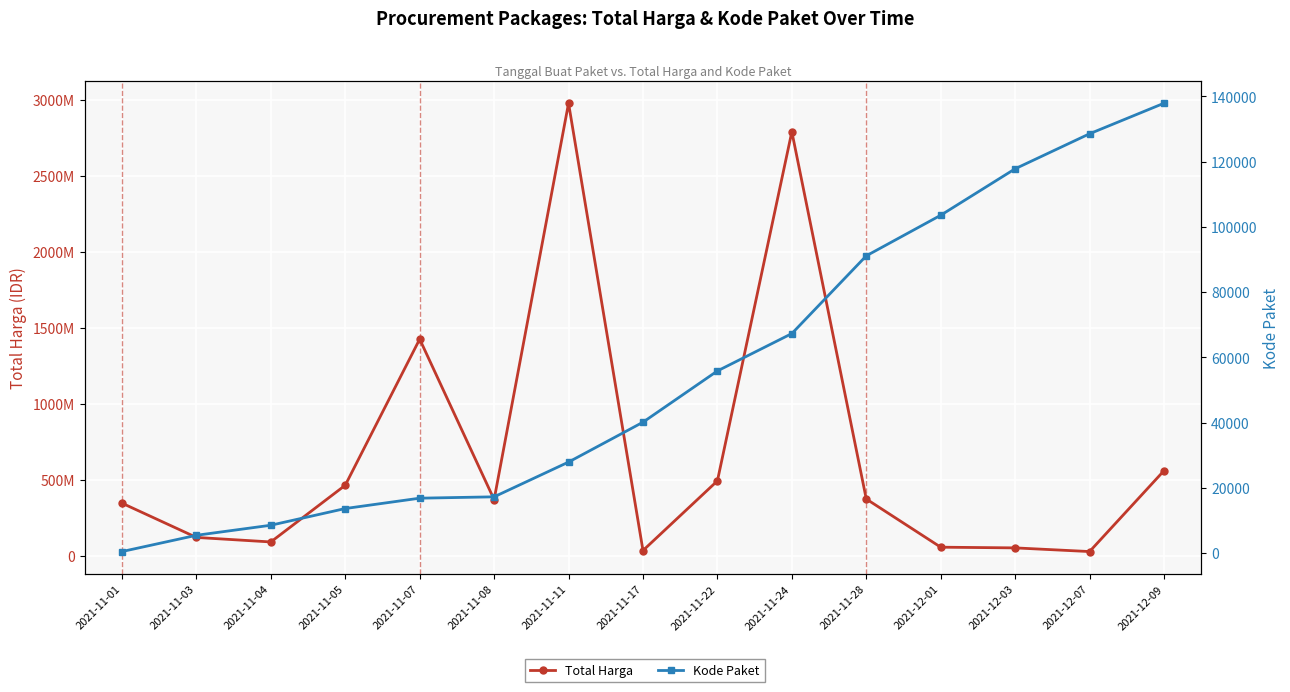

What is the value of the Kode Paket point at the 6th from the left?

17238